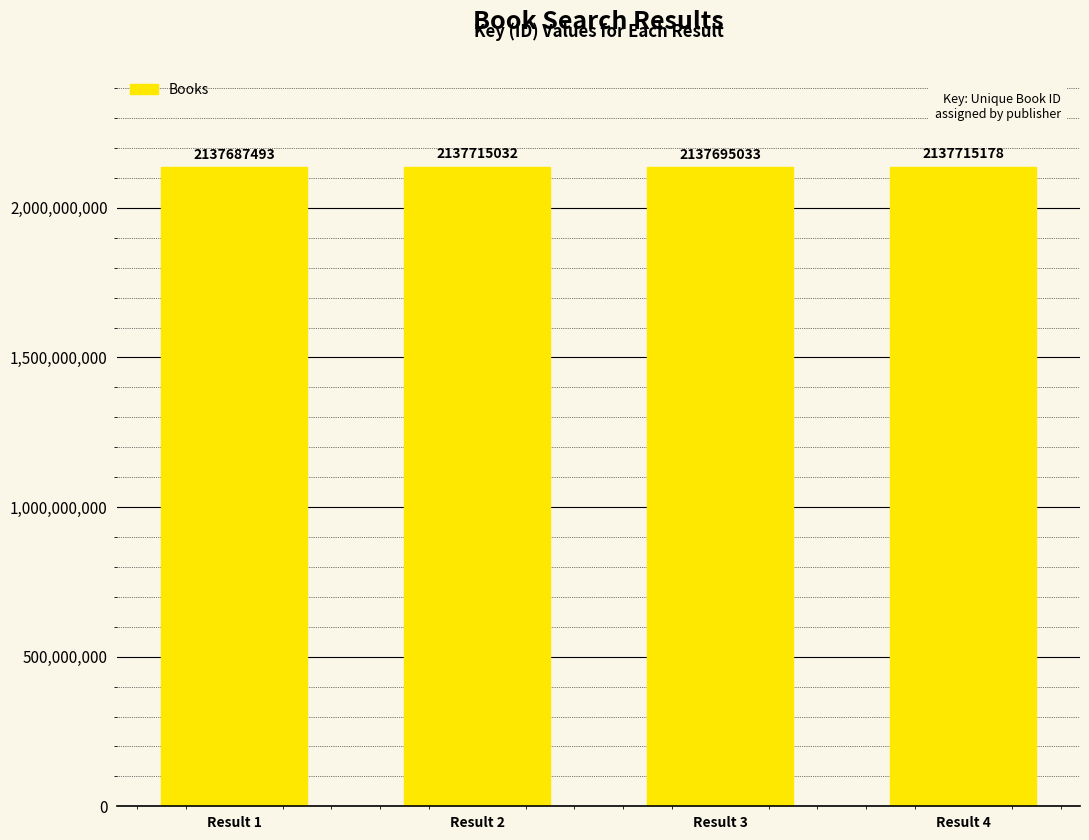

What is the difference between the maximum and minimum values?

27685